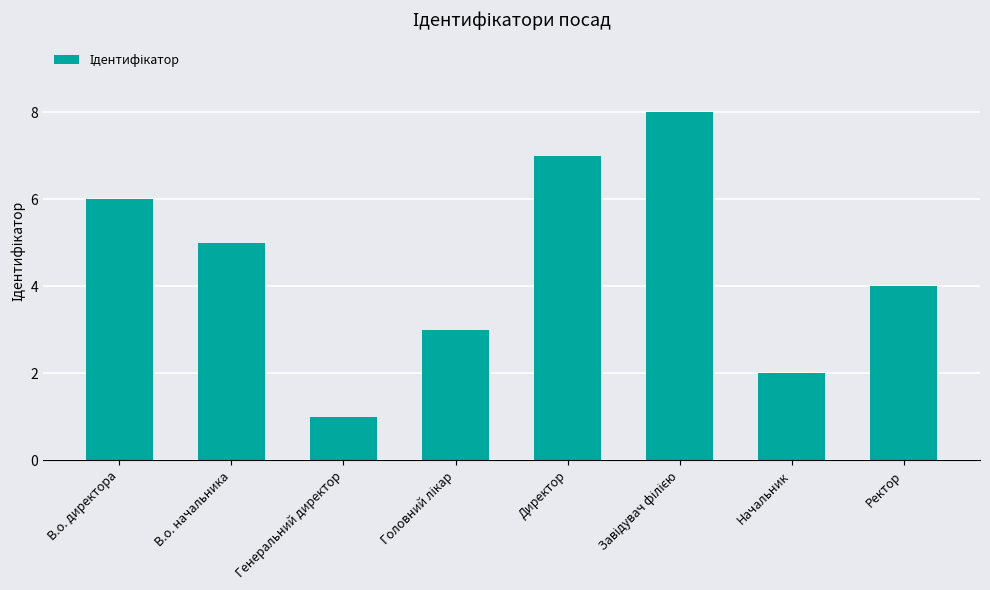

How many series are shown in this chart?

1